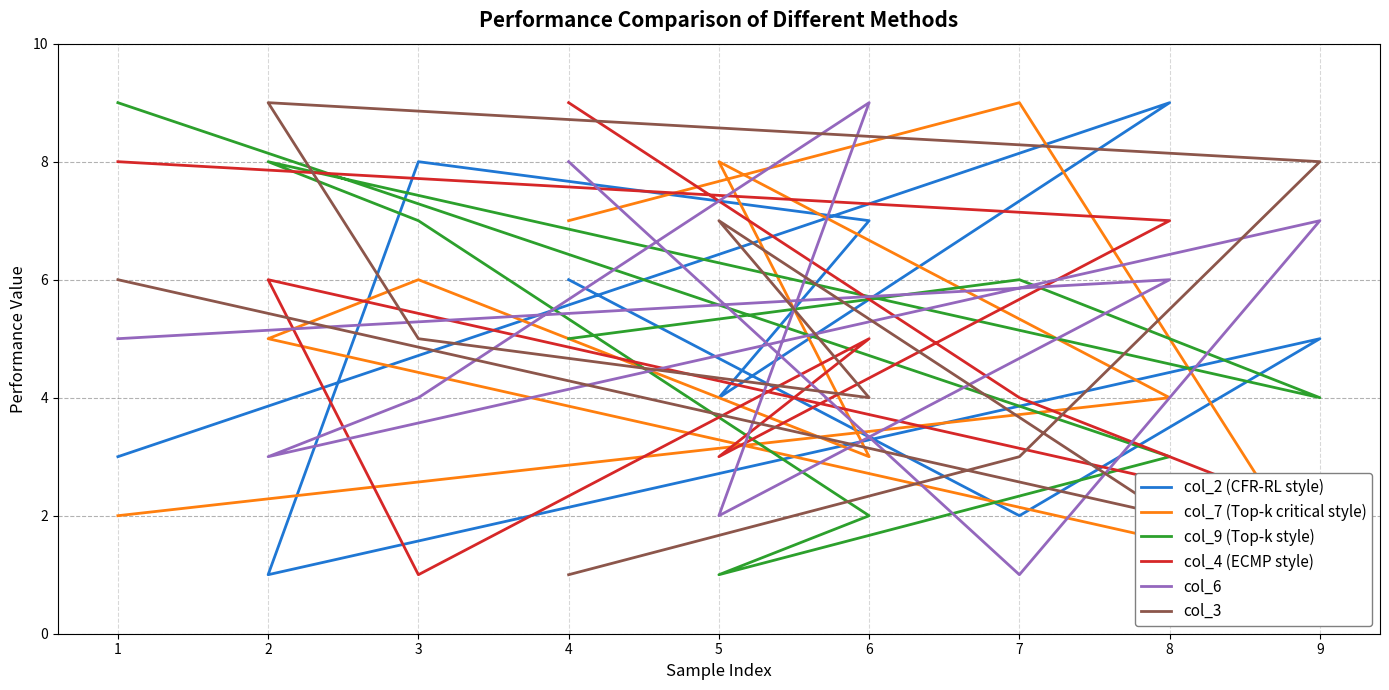

At which category does col_7 (Top-k critical style) reach its first local valley?

6